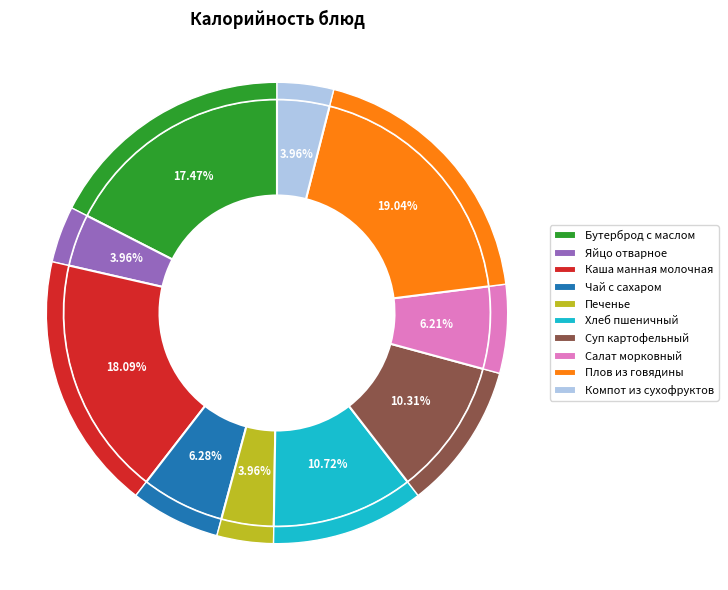

Is there a majority slice in this chart?

No